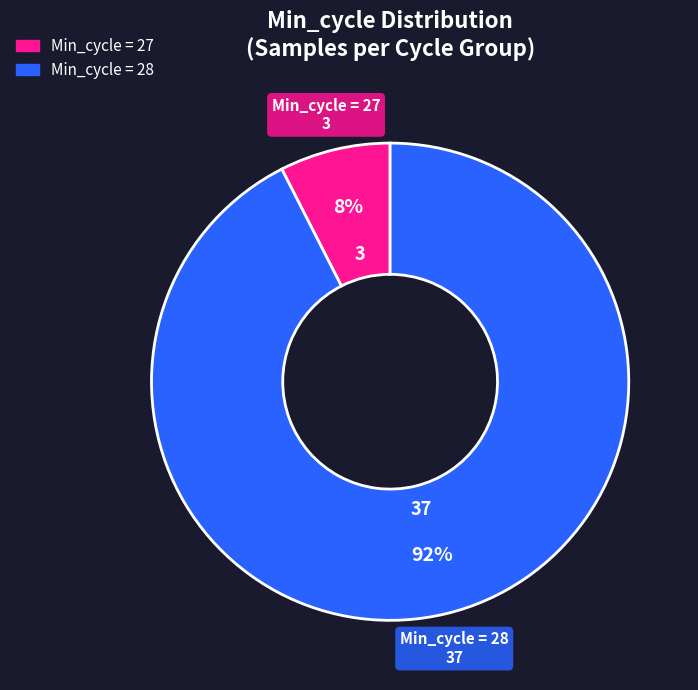

To the nearest percent, what is the average slice percentage?

50%